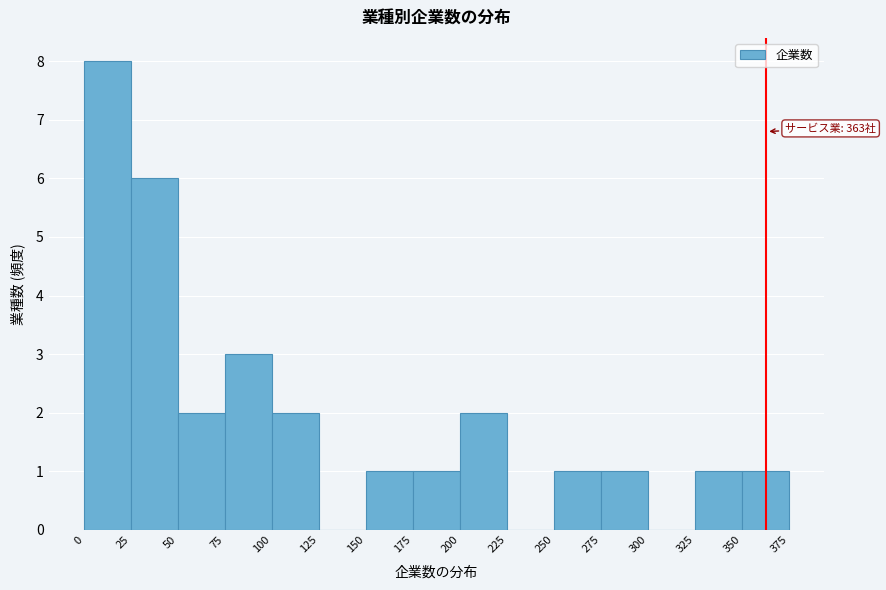

Which range on the x-axis has the tallest bar?

0 to 25